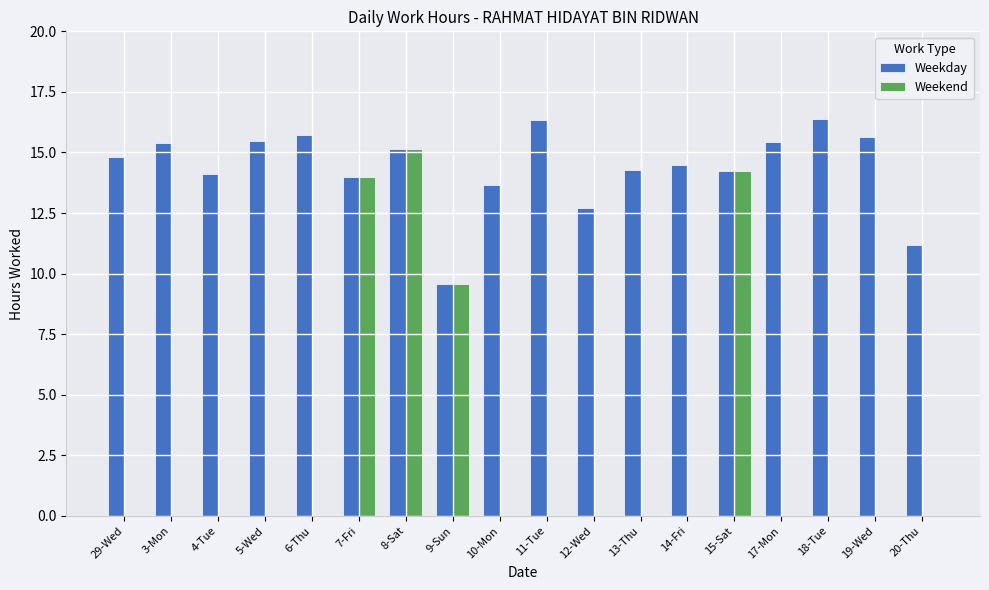

What are all the series names shown in the legend?

Weekday, Weekend